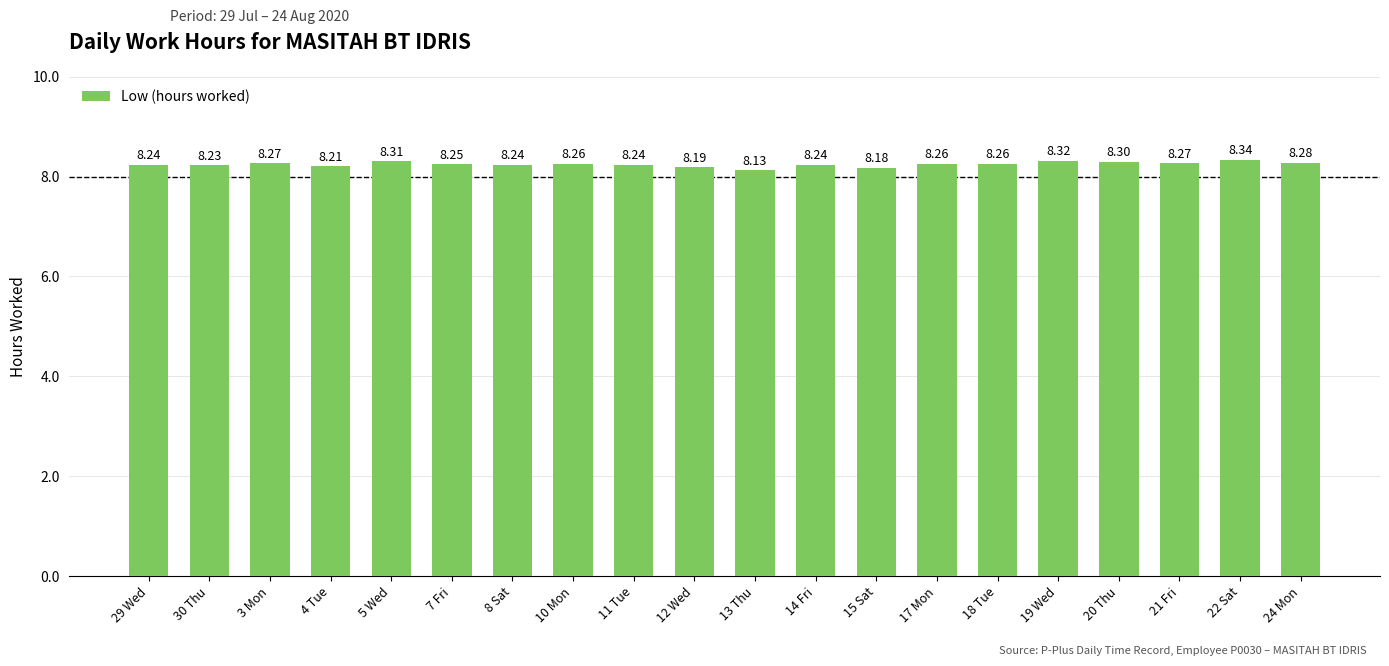

What is the sum of the values at 21 Fri and 3 Mon?

16.5